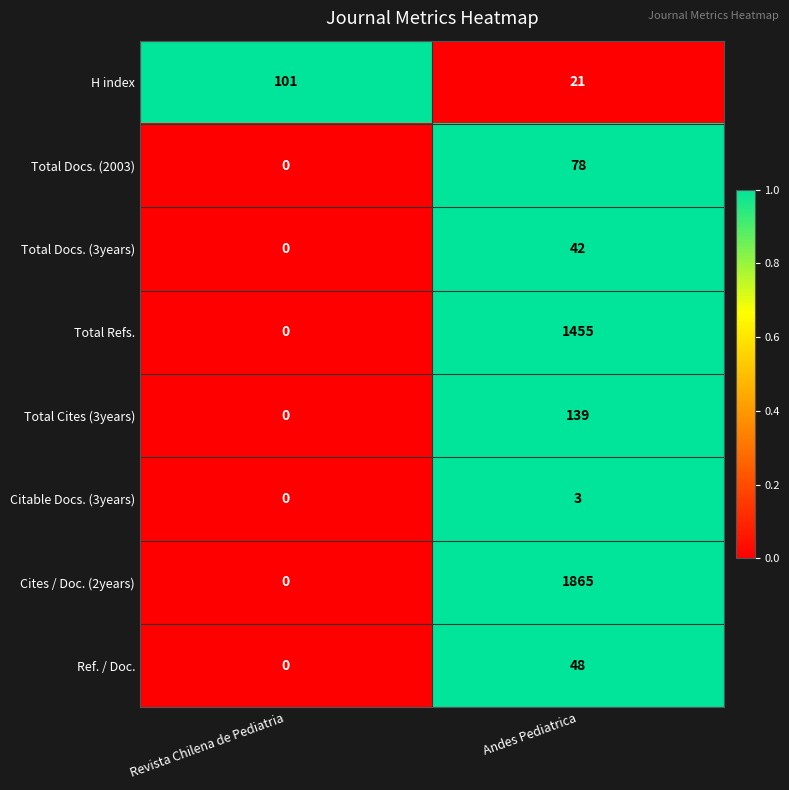

Reading left to right, transcribe all the data shown in this chart.

H index: Revista Chilena de Pediatria=101	Andes Pediatrica=21
Total Docs. (2003): Revista Chilena de Pediatria=0	Andes Pediatrica=78
Total Docs. (3years): Revista Chilena de Pediatria=0	Andes Pediatrica=42
Total Refs.: Revista Chilena de Pediatria=0	Andes Pediatrica=1455
Total Cites (3years): Revista Chilena de Pediatria=0	Andes Pediatrica=139
Citable Docs. (3years): Revista Chilena de Pediatria=0	Andes Pediatrica=3
Cites / Doc. (2years): Revista Chilena de Pediatria=0	Andes Pediatrica=1865
Ref. / Doc.: Revista Chilena de Pediatria=0	Andes Pediatrica=48